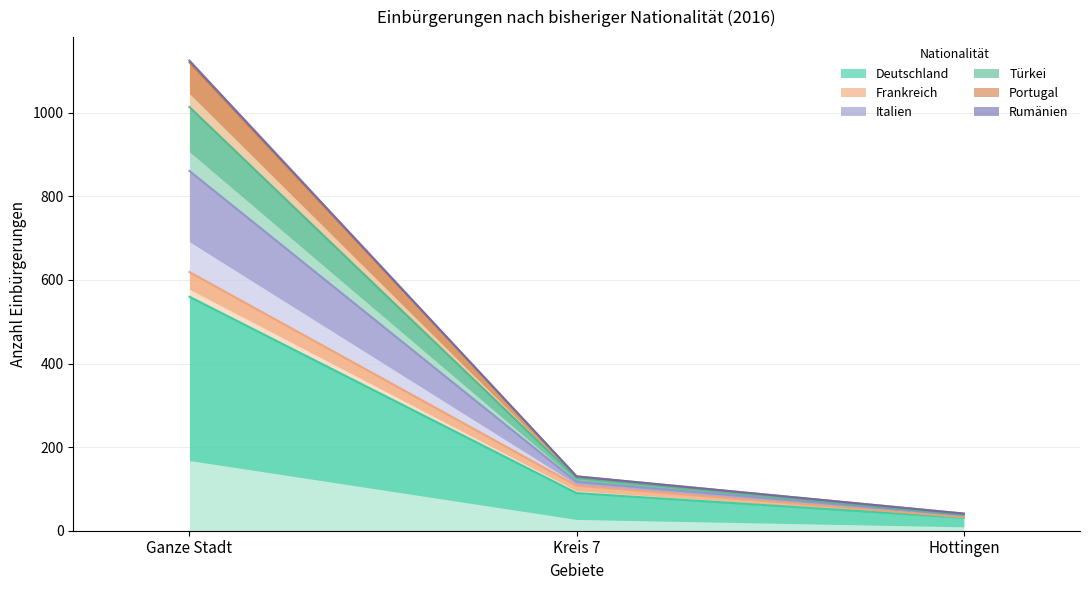

What are all the series names shown in the legend?

Deutschland, Frankreich, Italien, Türkei, Portugal, Rumänien